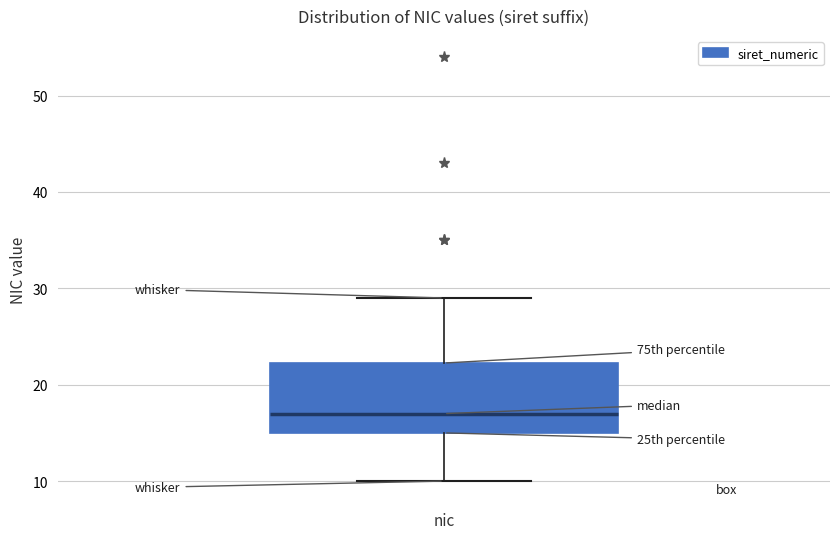

Read this box plot against the y-axis: the position of the median line, the range covered by the box, and the ends of both whiskers. The values are not printed on the chart, so give them approximately, as read against the axis.

median 17, box 15 to 22, whiskers 10 to 29